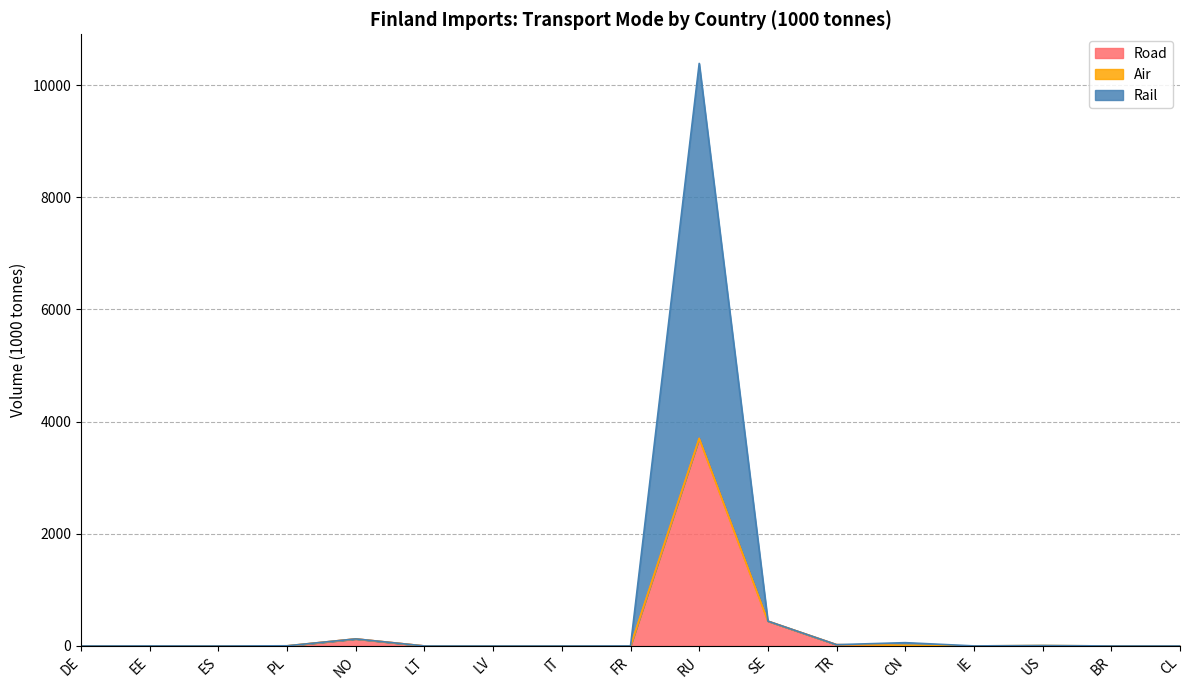

Is it true that Road equals 2525 at FR?

False